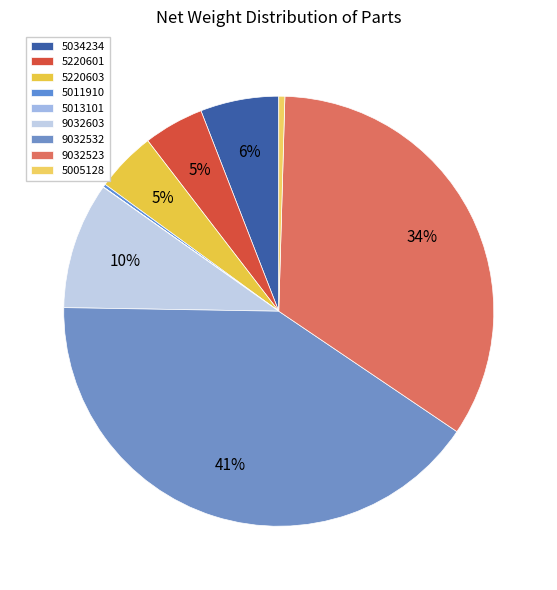

Which category has the biggest portion of the pie?

9032532